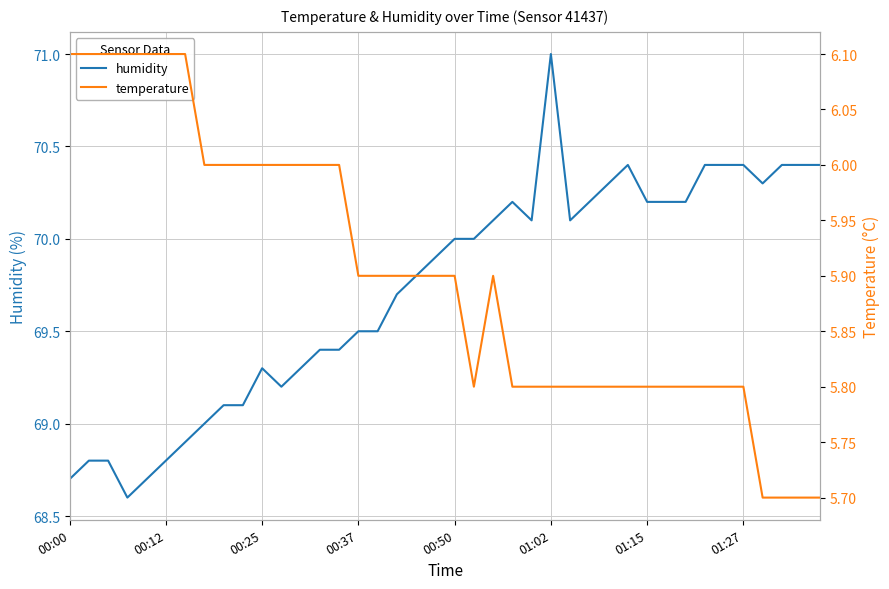

True or false: temperature and humidity intersect in this chart.

False